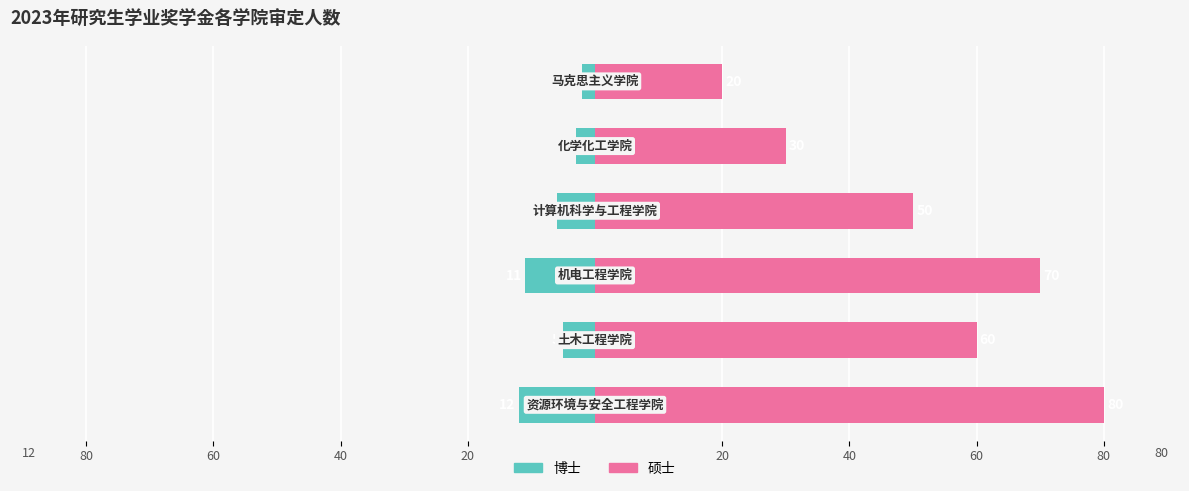

What is the label of the 1st bar from the left?

20